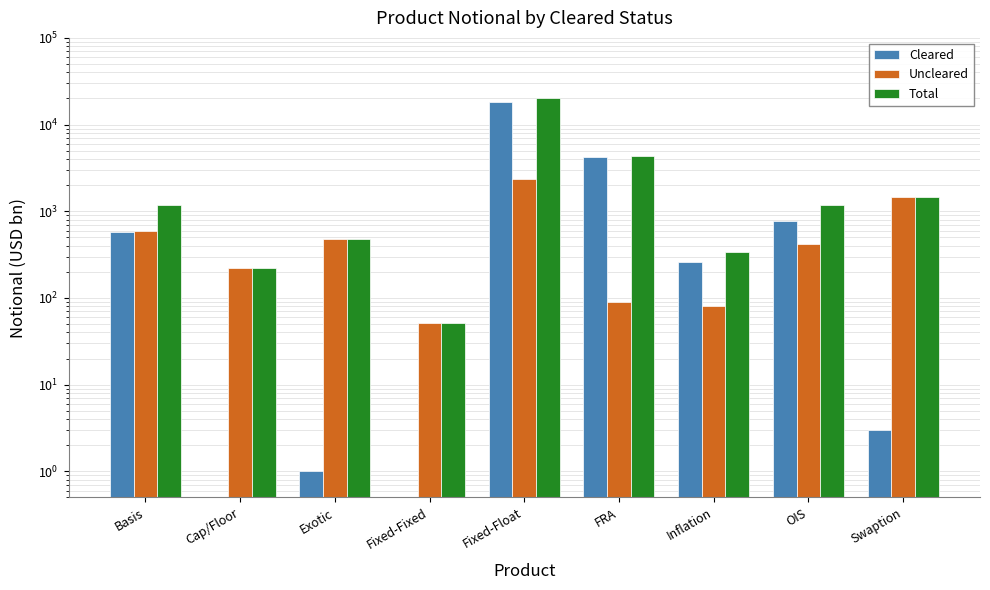

How many groups of bars are there?

9